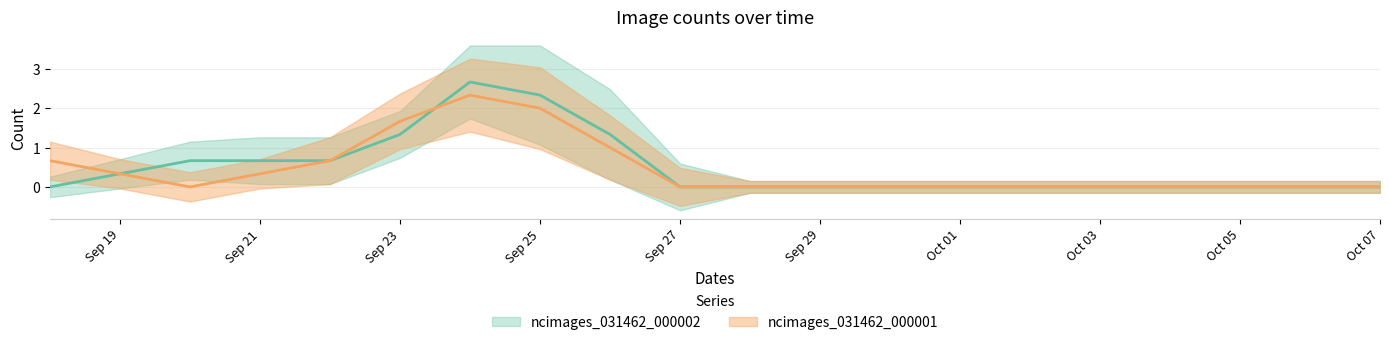

How many lines are shown in the chart?

2